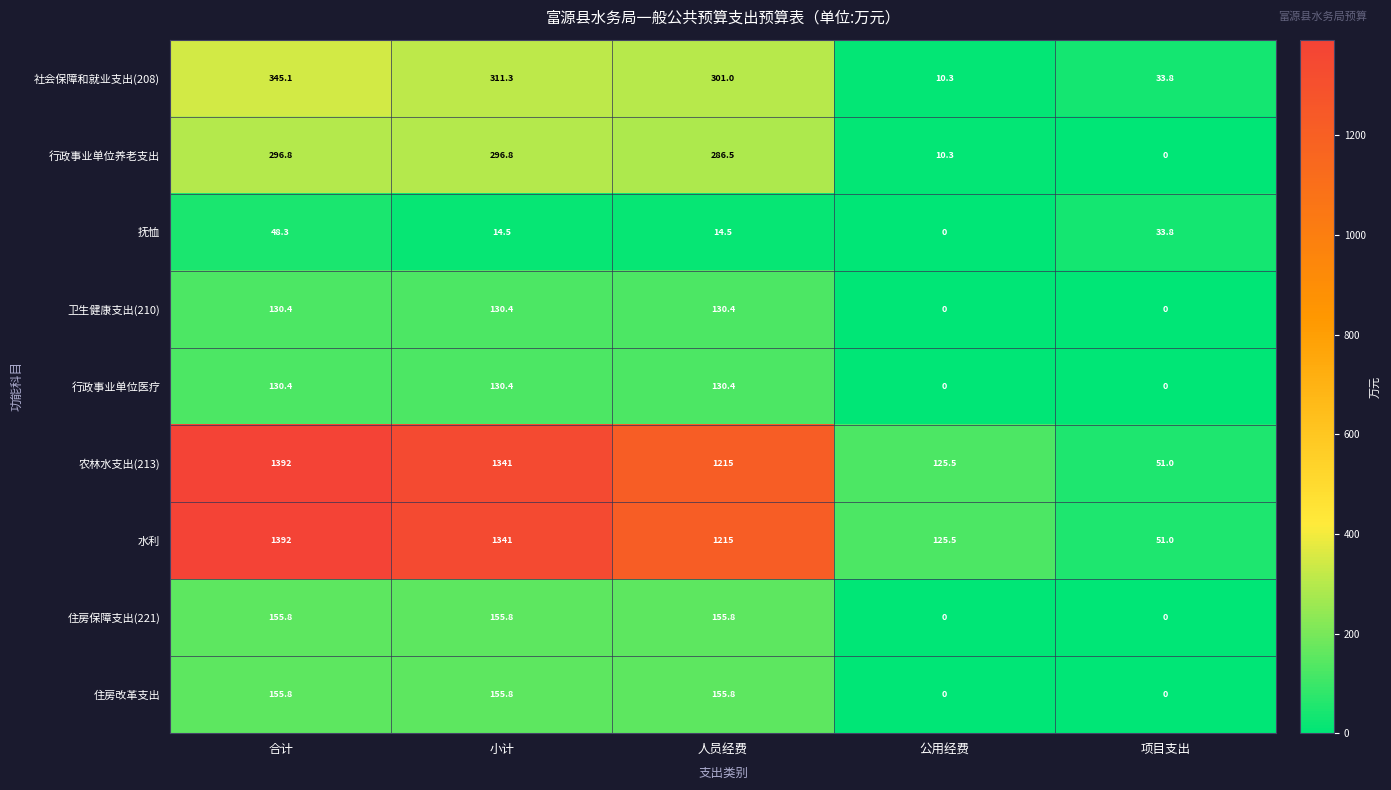

What is the average value of the 水利 series?

824.9